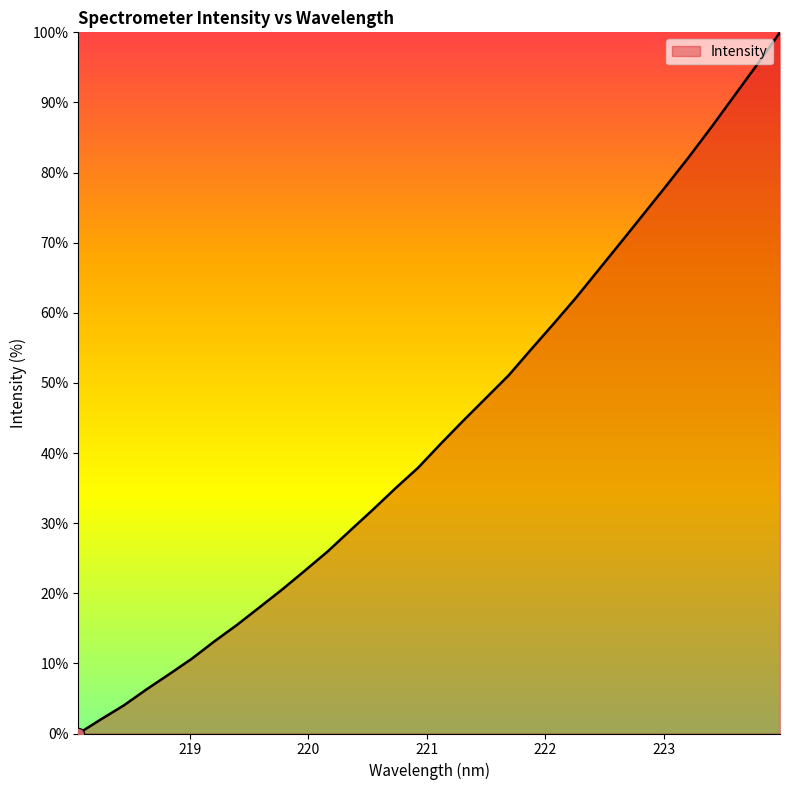

What is the difference between the maximum and minimum values?

100.0